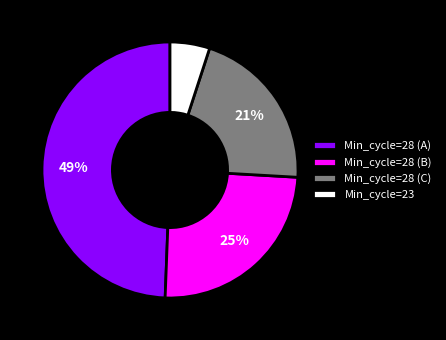

How many slices are in this pie chart?

4